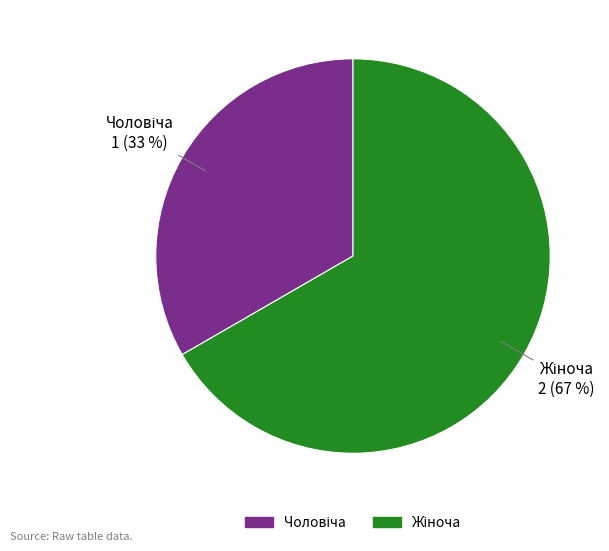

Does any single category account for the majority?

Yes